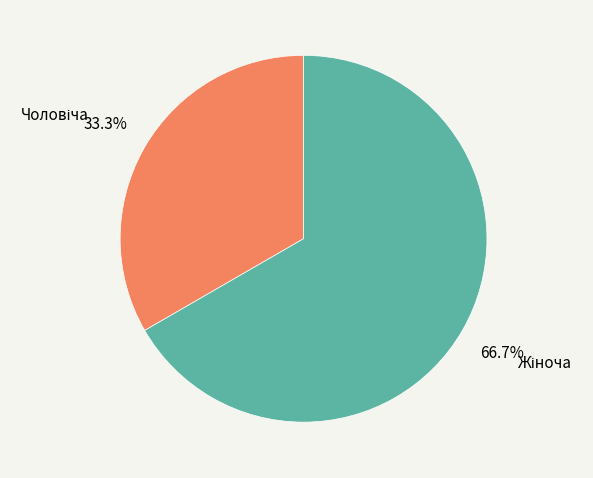

Is there a majority slice in this chart?

Yes